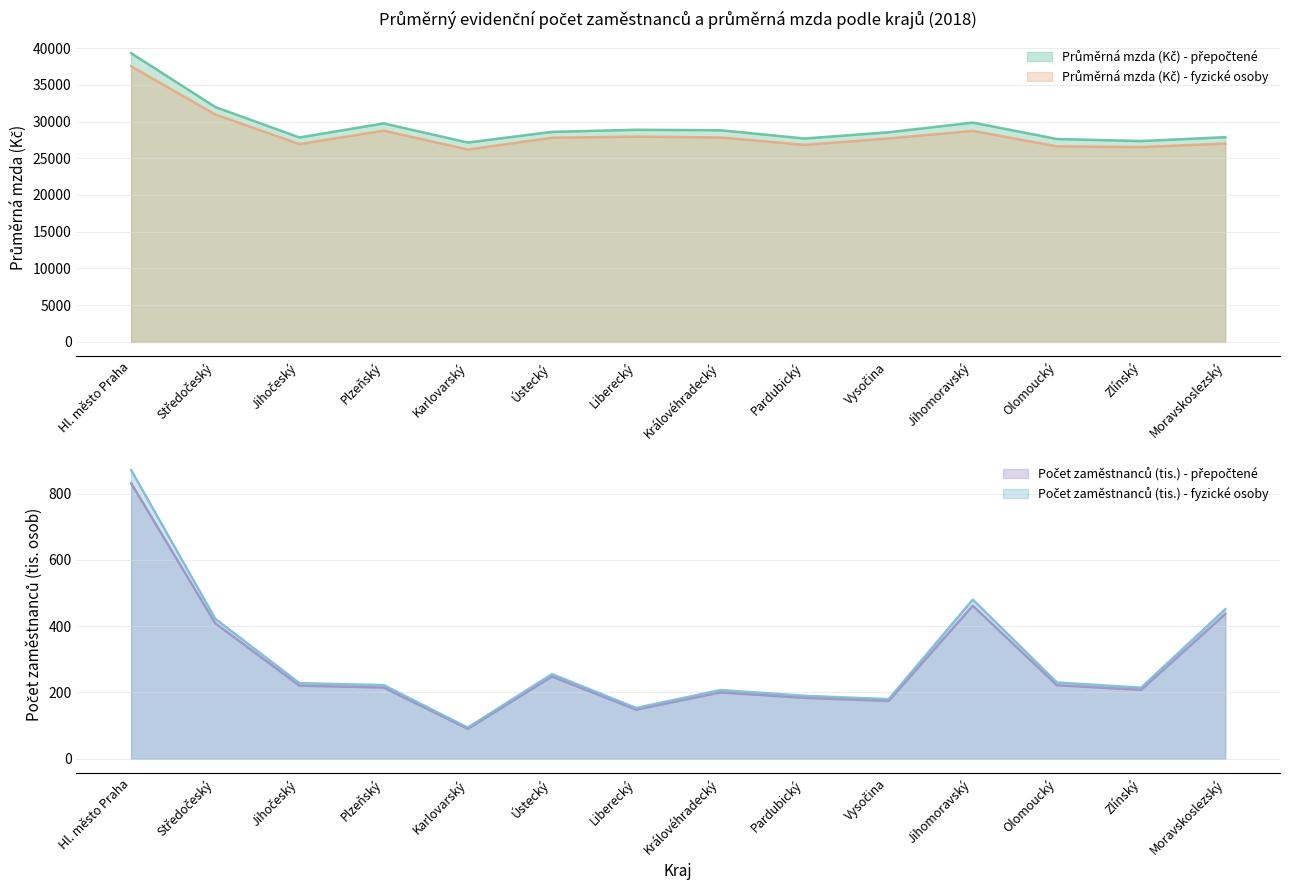

Reading left to right, extract all data points from this chart.

Průměrná mzda (Kč) - přepočtené: Hl. město Praha=39309.0	Středočeský=31980.0	Jihočeský=27833.0	Plzeňský=29748.0	Karlovarský=27147.0	Ústecký=28602.0	Liberecký=28880.0	Královéhradecký=28820.0	Pardubický=27695.0	Vysočina=28543.0	Jihomoravský=29860.0	Olomoucký=27625.0	Zlínský=27345.0	Moravskoslezský=27877.0
Průměrná mzda (Kč) - fyzické osoby: Hl. město Praha=37524.0	Středočeský=30961.0	Jihočeský=26928.0	Plzeňský=28761.0	Karlovarský=26195.0	Ústecký=27795.0	Liberecký=27947.0	Královéhradecký=27835.0	Pardubický=26829.0	Vysočina=27697.0	Jihomoravský=28730.0	Olomoucký=26624.0	Zlínský=26521.0	Moravskoslezský=27004.0
Počet zaměstnanců (tis.) - přepočtené: Hl. město Praha=831.8	Středočeský=408.9	Jihočeský=220.7	Plzeňský=215.1	Karlovarský=90.7	Ústecký=248.4	Liberecký=148.4	Královéhradecký=200.4	Pardubický=184.0	Vysočina=174.7	Jihomoravský=462.2	Olomoucký=221.9	Zlínský=208.2	Moravskoslezský=437.3
Počet zaměstnanců (tis.) - fyzické osoby: Hl. město Praha=871.4	Středočeský=422.4	Jihočeský=228.2	Plzeňský=222.4	Karlovarský=94.0	Ústecký=255.6	Liberecký=153.3	Královéhradecký=207.5	Pardubický=190.0	Vysočina=180.0	Jihomoravský=480.4	Olomoucký=230.2	Zlínský=214.7	Moravskoslezský=451.4